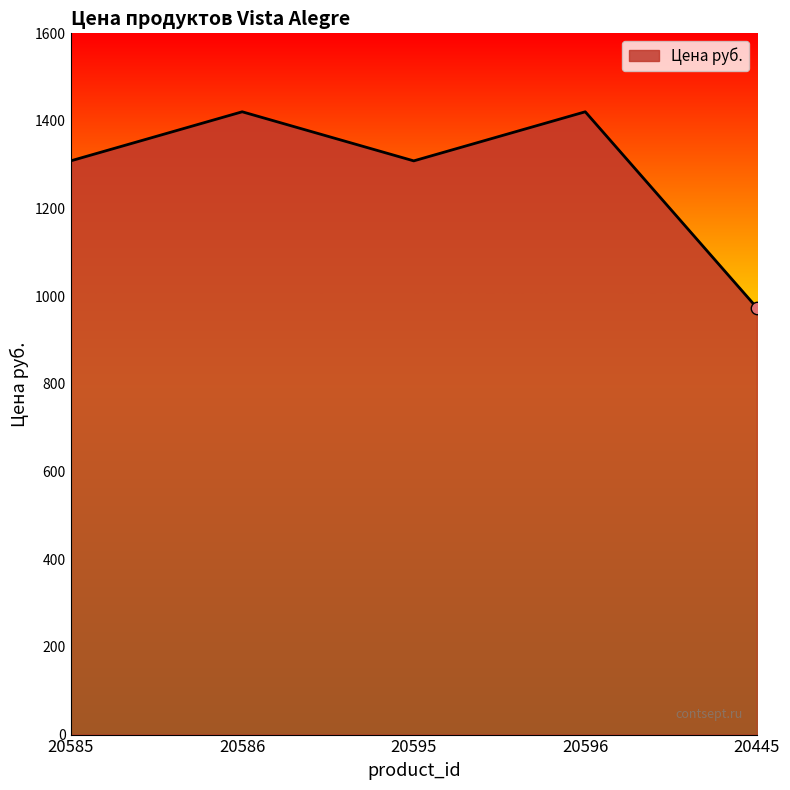

Approximately how many times larger is the value at 20586 compared to 20445?

1.5